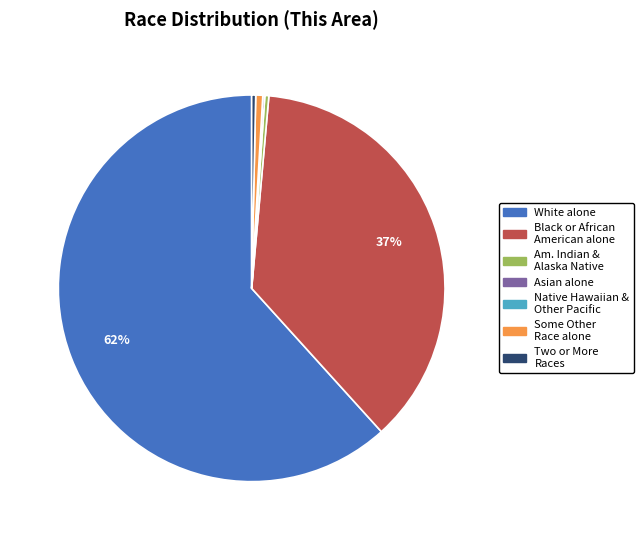

To the nearest percent, what is the average slice percentage?

14%